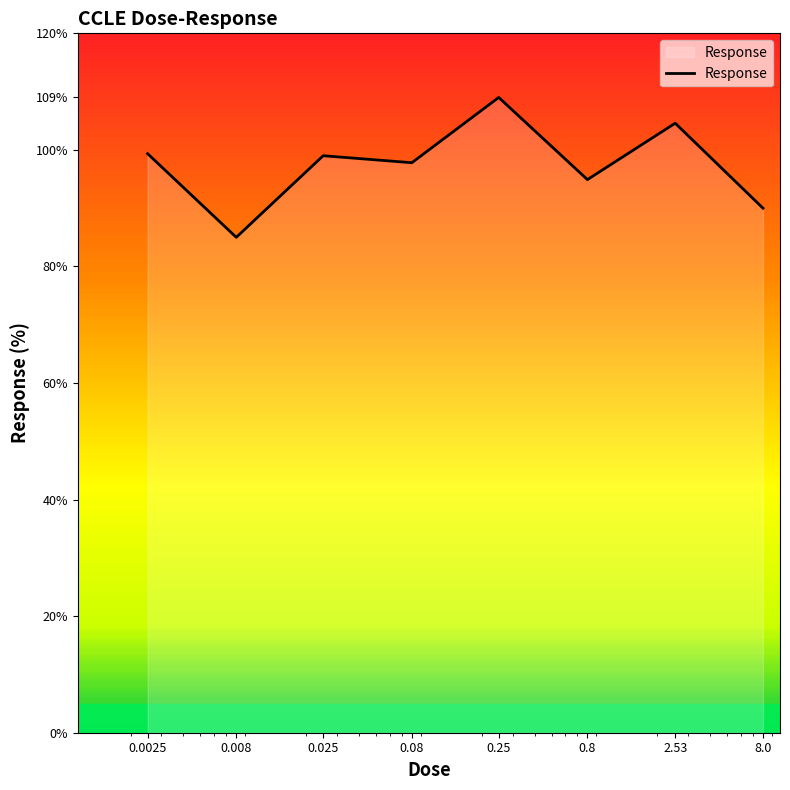

What is the average value?

97.5